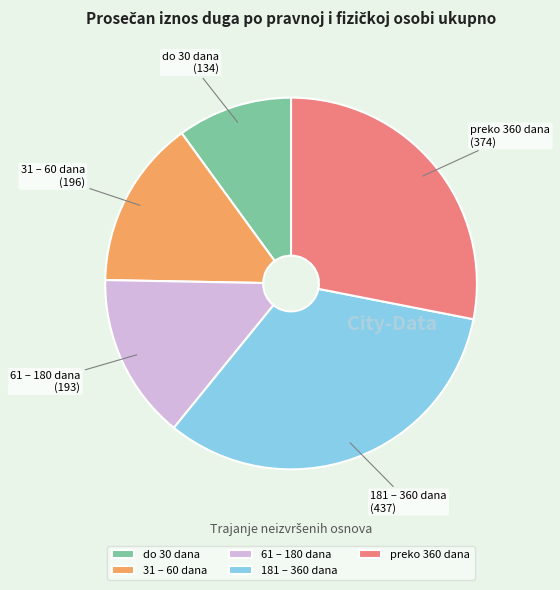

Is it true that do 30 dana is 10% of the pie?

True